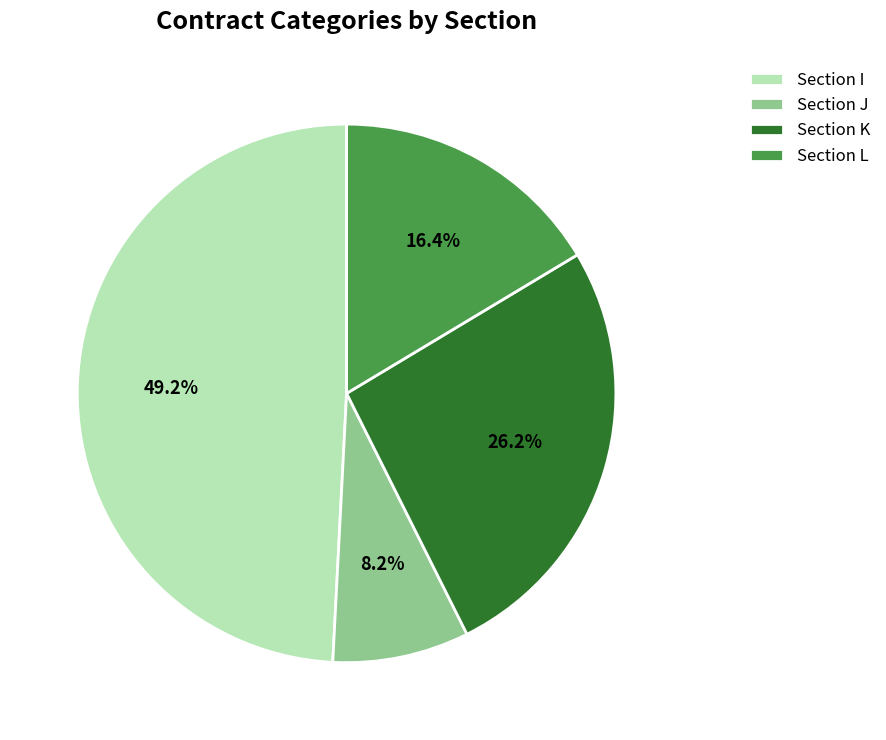

Combined, what portion of the pie is Section L and Section J?

24.6%